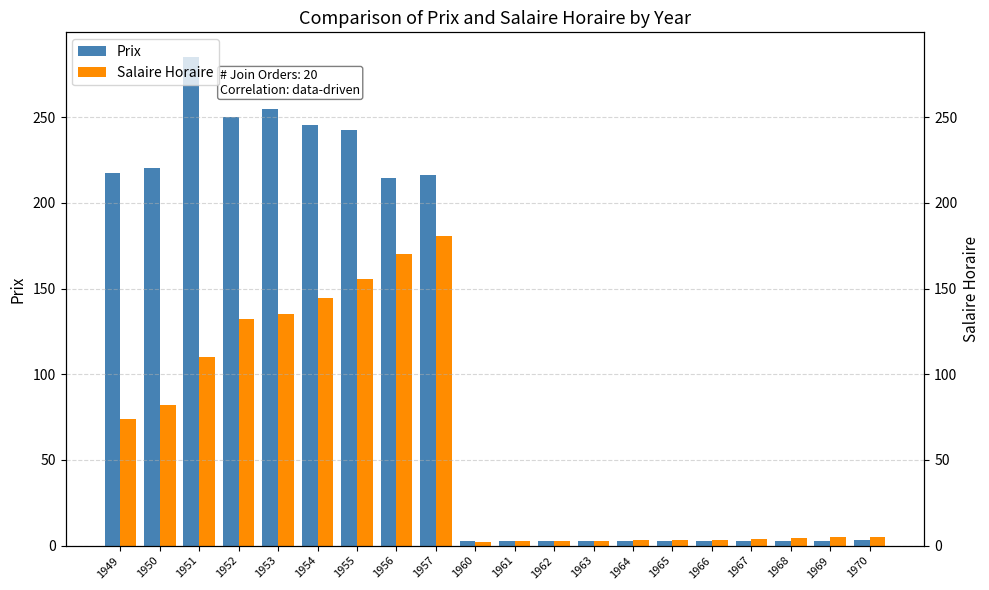

Reading right to left, transcribe all the data shown in this chart.

Prix: 1970=3.1	1969=2.8	1968=2.5	1967=2.9	1966=2.8	1965=2.8	1964=2.7	1963=2.7	1962=2.6	1961=2.6	1960=2.5	1957=216.5	1956=214.2	1955=242.4	1954=245.6	1953=255.0	1952=250.2	1951=285.3	1950=220.6	1949=217.3
Salaire Horaire: 1970=5.0	1969=4.8	1968=4.4	1967=3.7	1966=3.6	1965=3.4	1964=3.2	1963=3.0	1962=2.8	1961=2.5	1960=2.4	1957=180.5	1956=170.0	1955=155.8	1954=144.8	1953=135.2	1952=132.5	1951=110.2	1950=81.9	1949=73.7